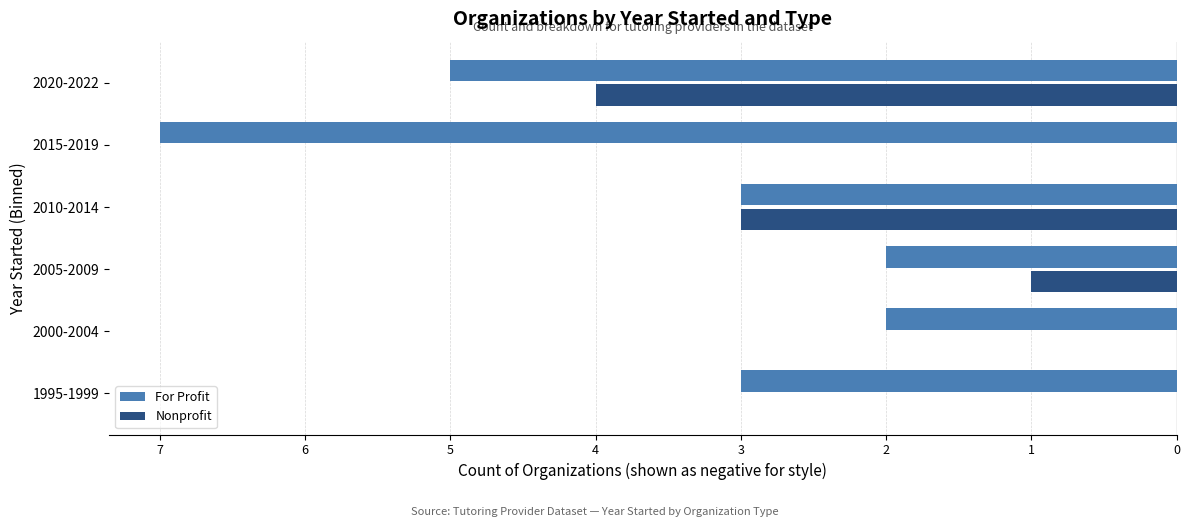

What are all the series names shown in the legend?

For Profit, Nonprofit